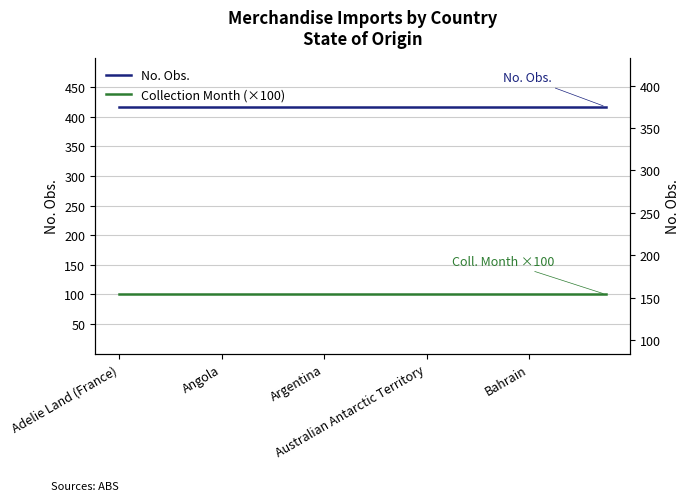

What is the total value across all series at Adelie Land (France)?

517